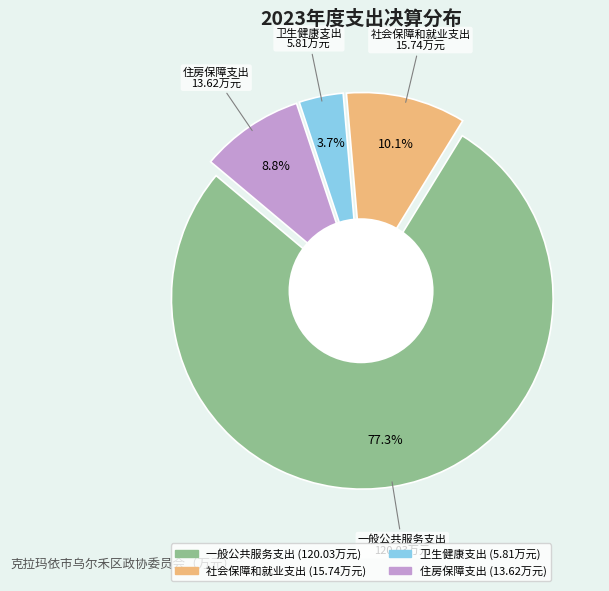

Which category has the biggest portion of the pie?

一般公共服务支出